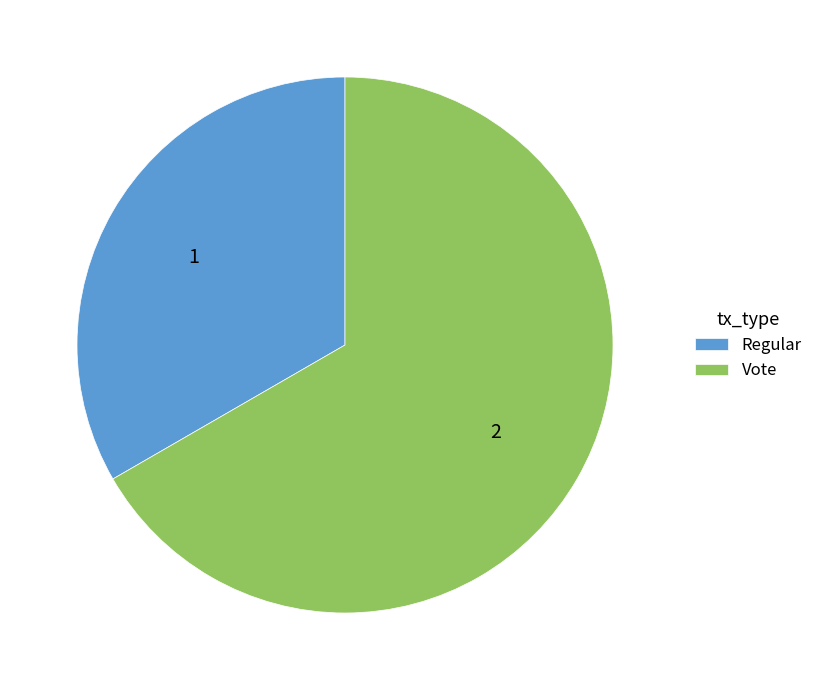

Does Regular account for over 50% of the chart?

No